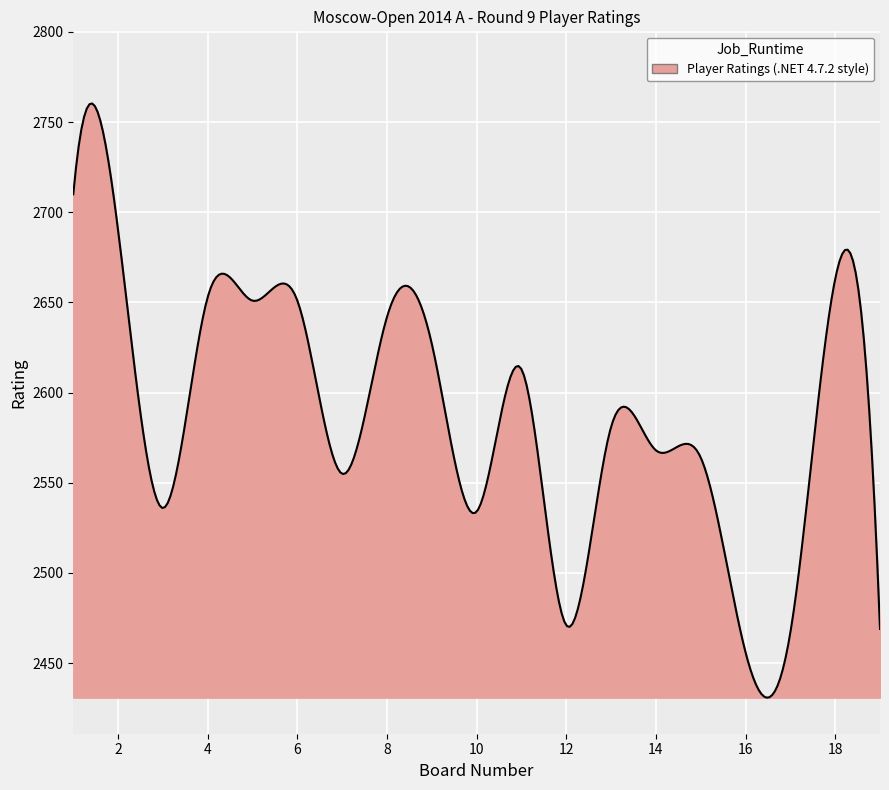

What is the smallest value displayed?

2430.9